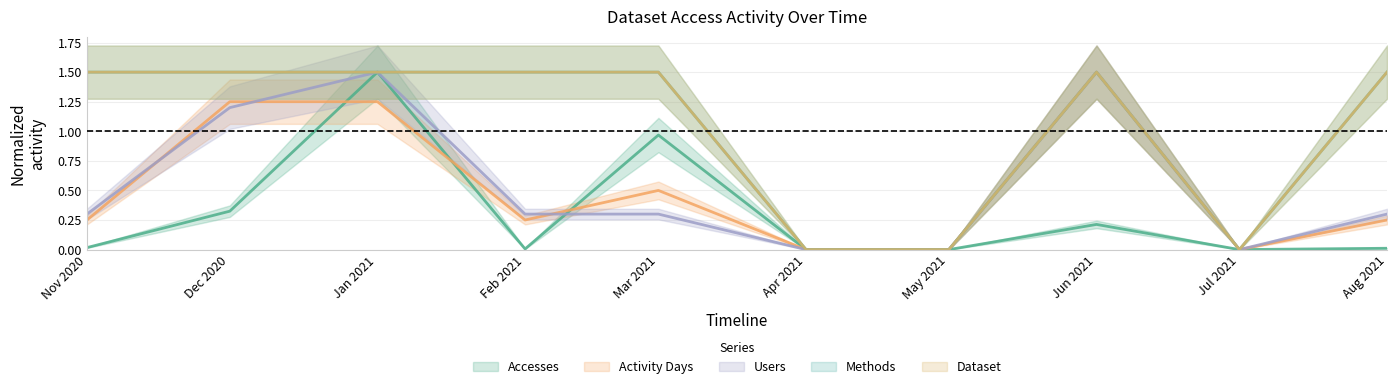

Reading left to right, list all the values displayed in this chart.

Accesses: 0.0	0.3	1.5	0.0	1.0	0.0	0.0	0.2	0.0	0.0
Activity Days: 0.2	1.2	1.2	0.2	0.5	0.0	0.0	1.5	0.0	0.2
Users: 0.3	1.2	1.5	0.3	0.3	0.0	0.0	1.5	0.0	0.3
Methods: 1.5	1.5	1.5	1.5	1.5	0.0	0.0	1.5	0.0	1.5
Dataset: 1.5	1.5	1.5	1.5	1.5	0.0	0.0	1.5	0.0	1.5